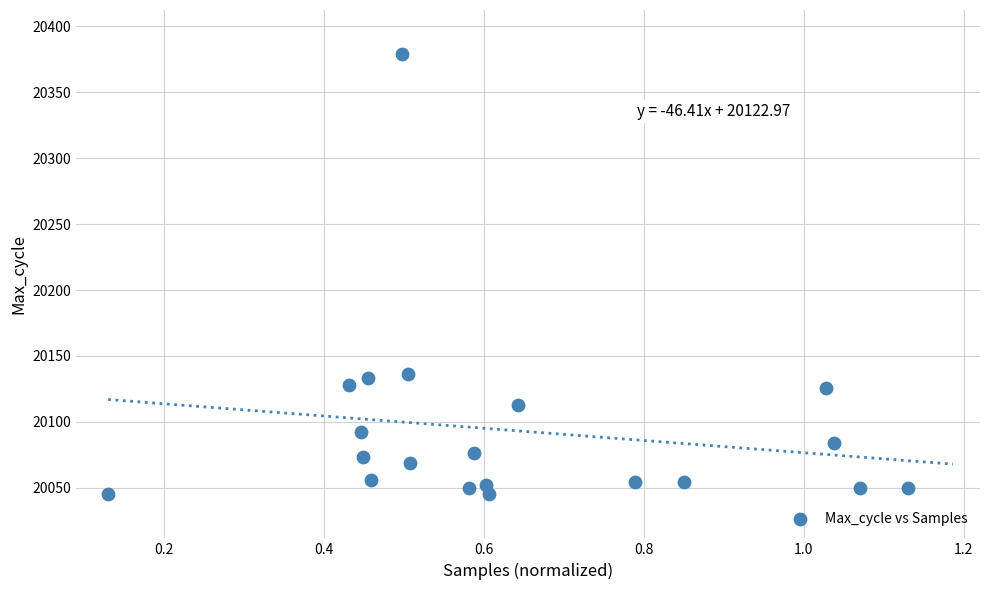

What is the range of Y values (max minus min)?

334